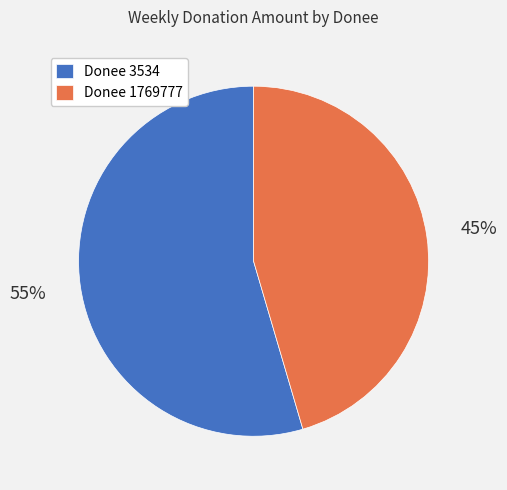

Combined, do Donee 1769777 and Donee 3534 account for over 50%?

Yes